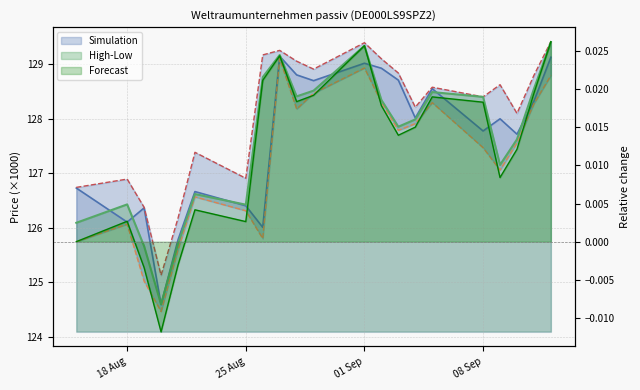

What is the average value of the Close line series?

127.6